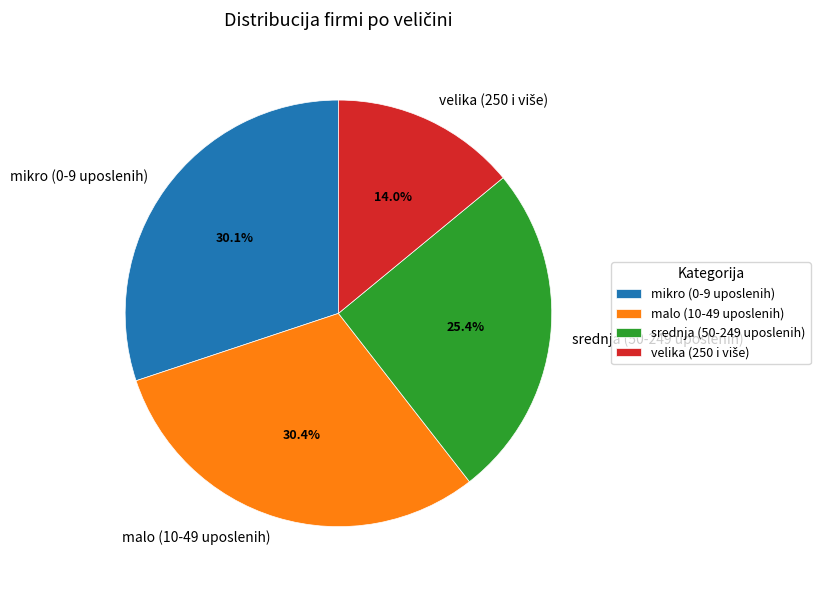

Does any single category account for the majority?

No